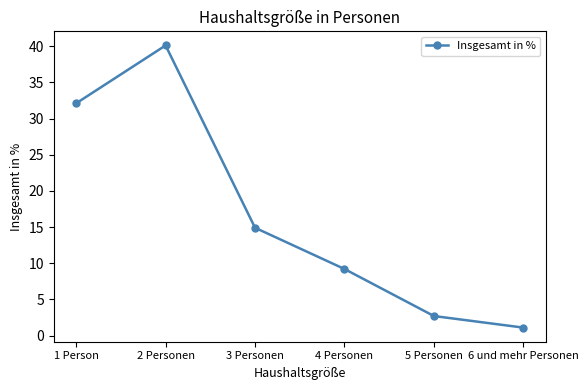

Where is the first local maximum?

2 Personen